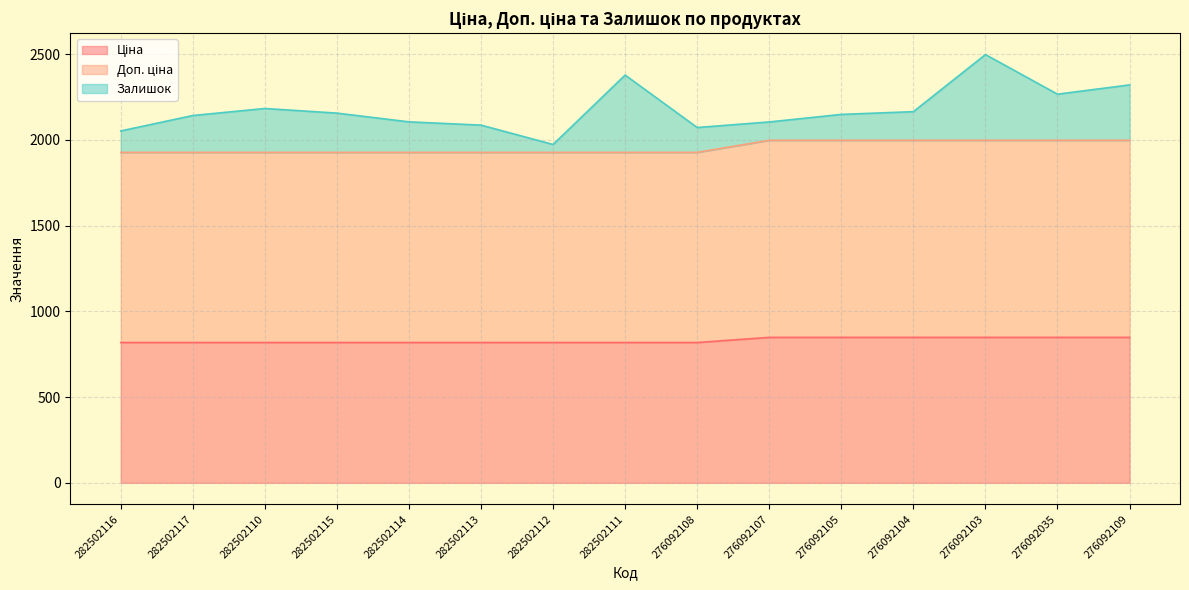

Between 282502116 and 276092035, which is larger?

276092035